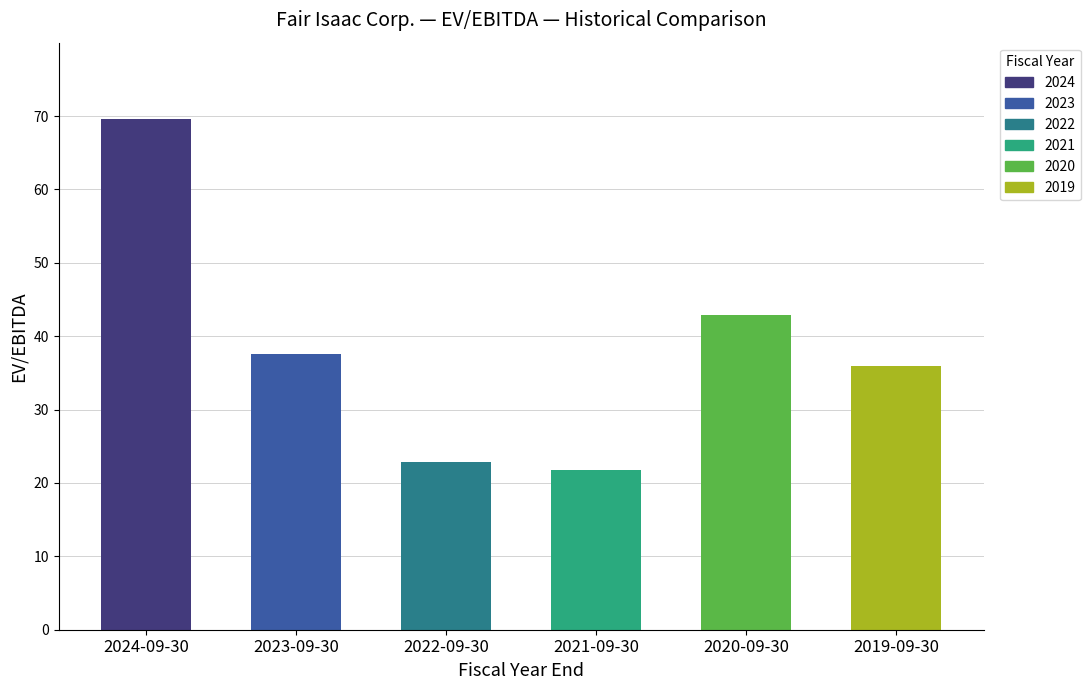

Reading right to left, transcribe all the data shown in this chart.

2019-09-30=35.9	2020-09-30=42.8	2021-09-30=21.7	2022-09-30=22.8	2023-09-30=37.6	2024-09-30=69.6